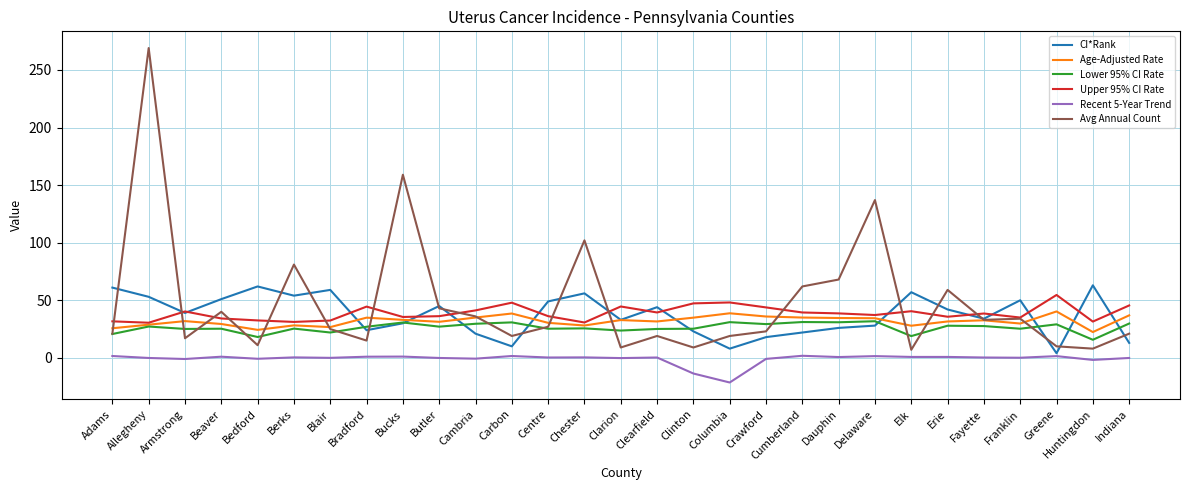

Which category has the highest value across all series?

Allegheny